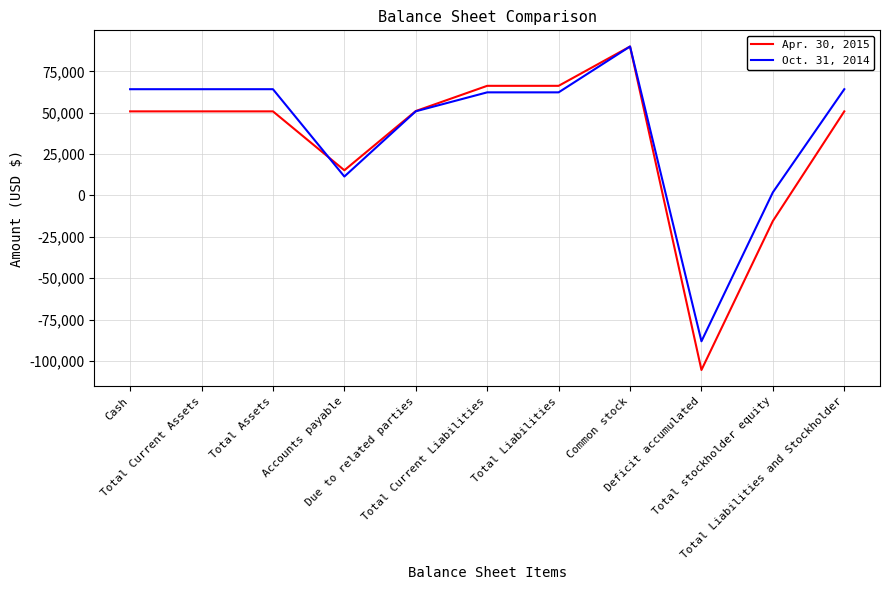

At which category does the chart reach its peak across all series?

Common stock